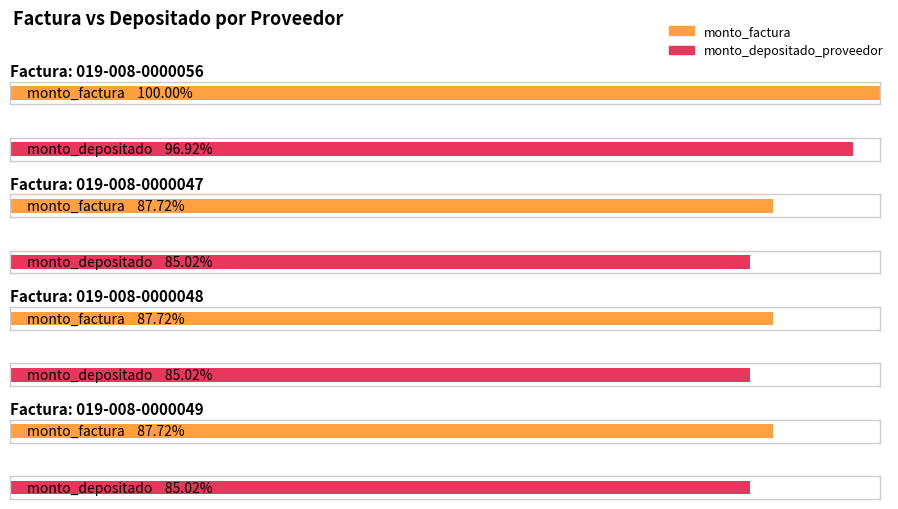

Does the chart contain any negative values?

No